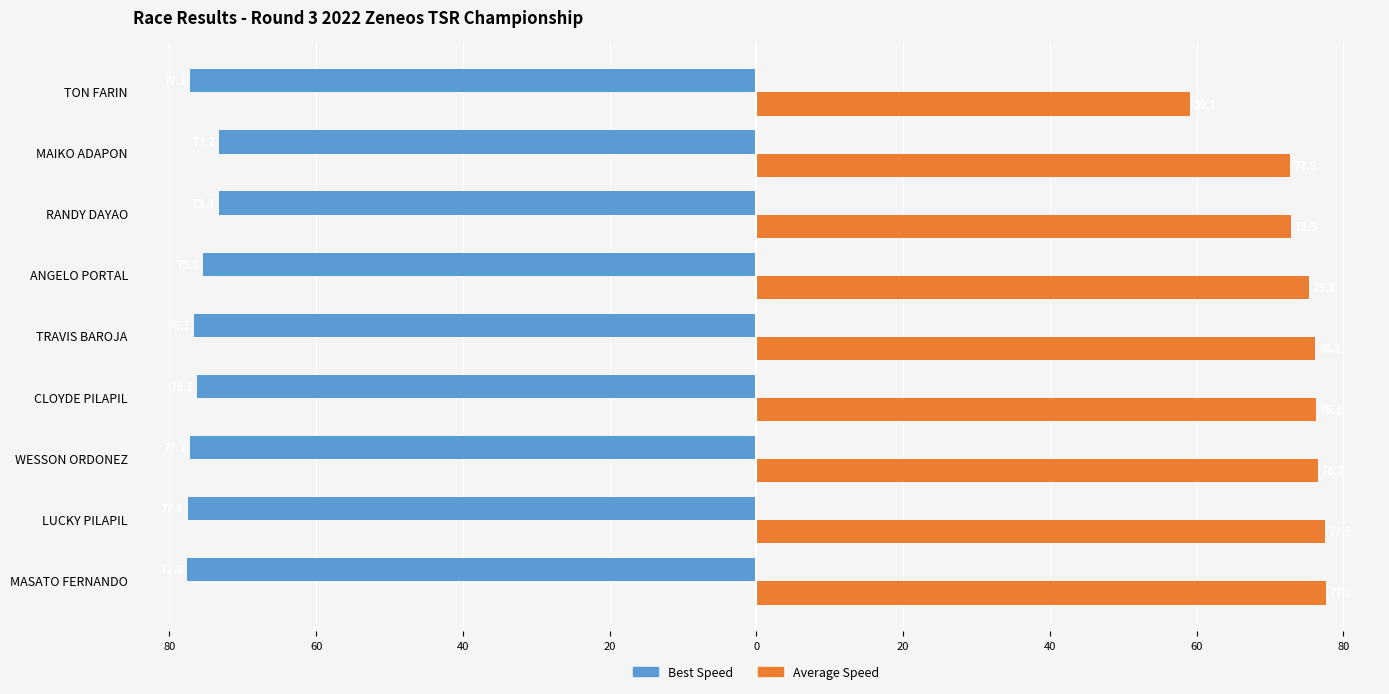

Rank the series by their maximum value, from lowest to highest.

Best Speed, Average Speed